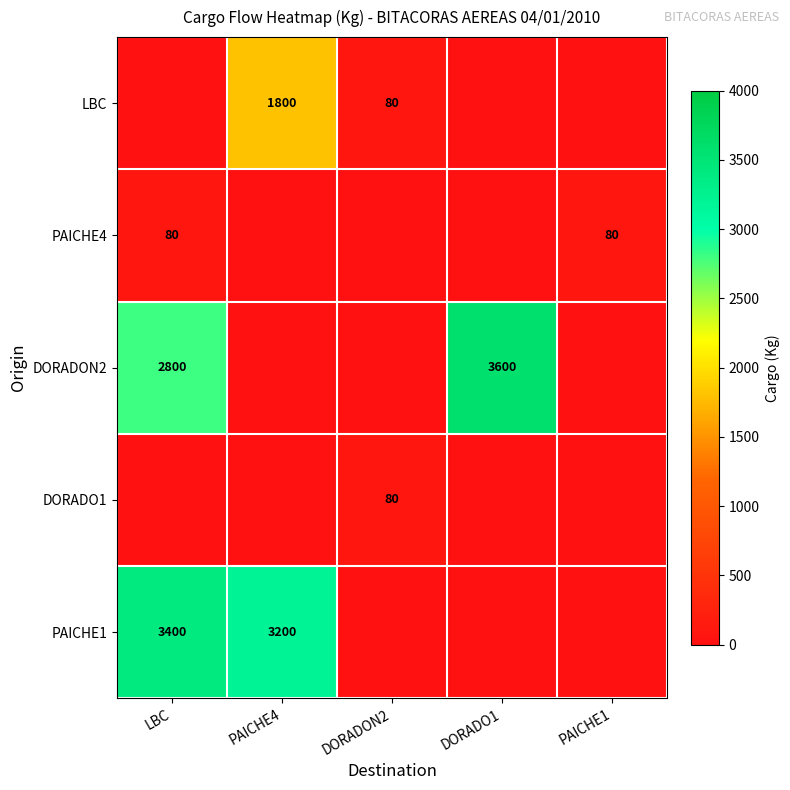

How many data points does each series have?

5